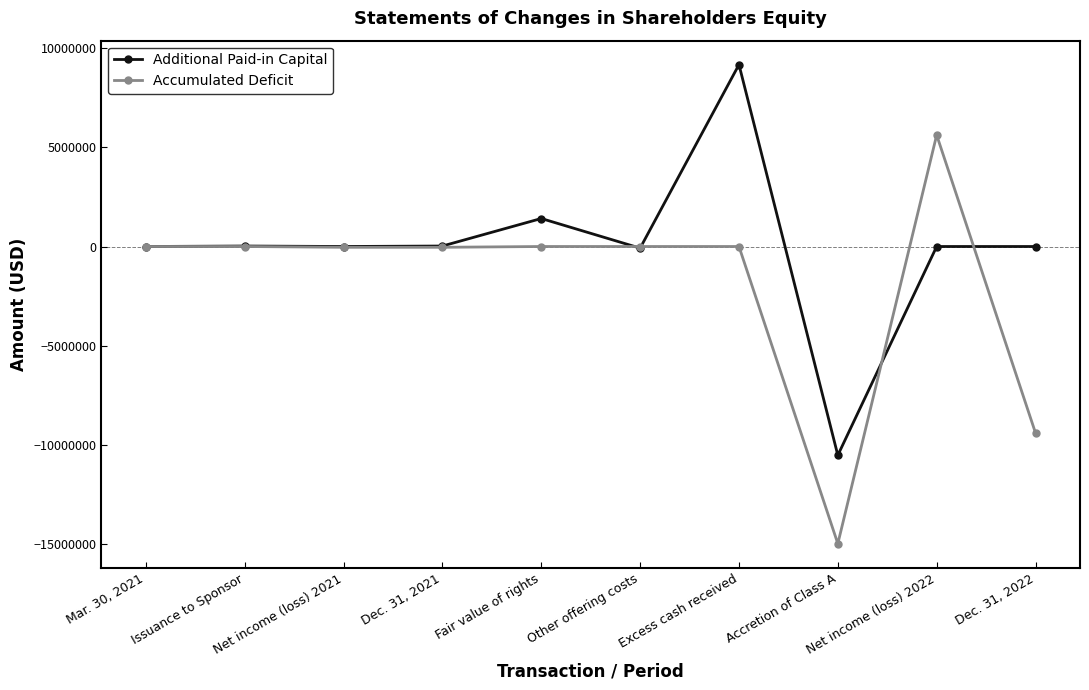

The Accumulated Deficit series shows -9157055 at Accretion of Class A. True or false?

False